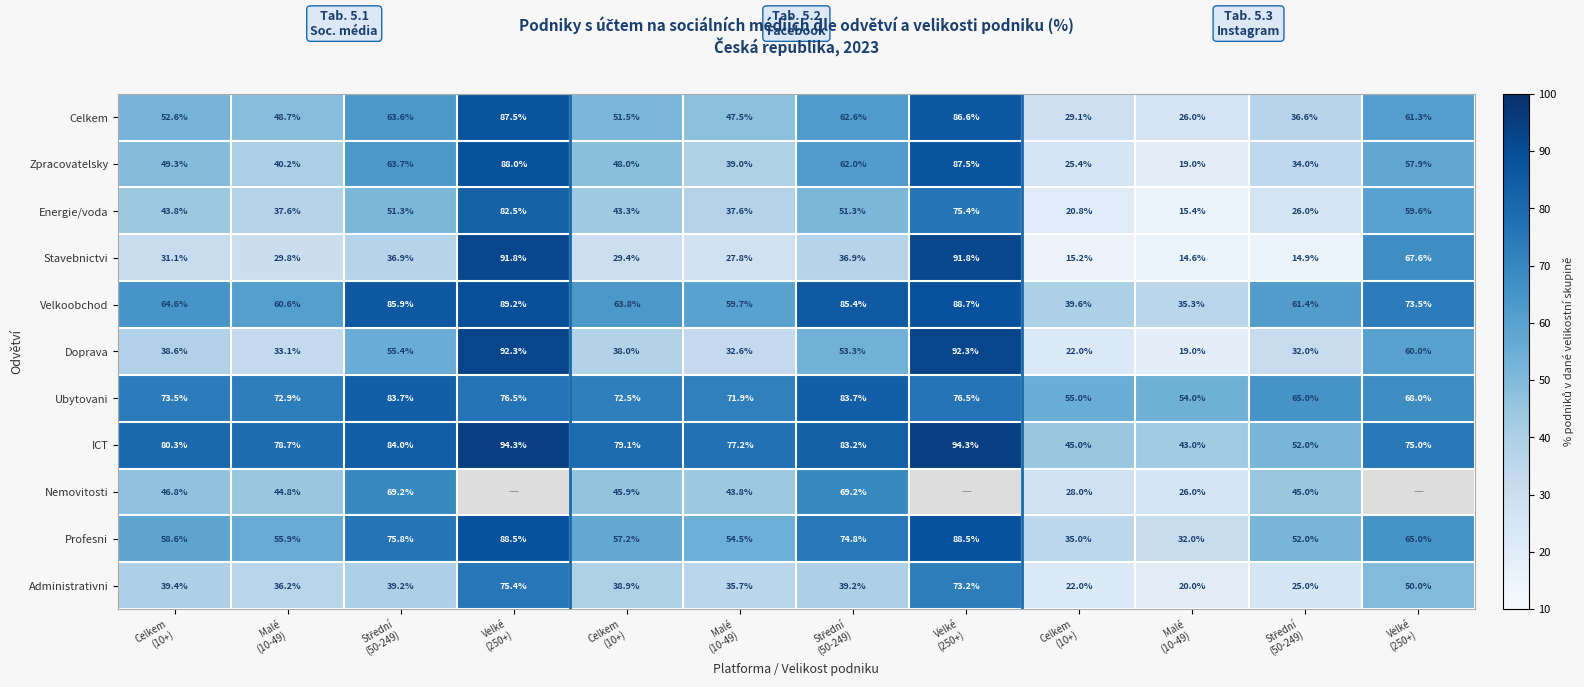

List the labels in order of Stavebnictvi value, smallest first.

Malé (10-49), Střední (50-249), Celkem (10+), Malé (10-49), Celkem (10+), Malé (10-49), Celkem (10+), Střední (50-249), Střední (50-249), Velké (250+), Velké (250+), Velké (250+)